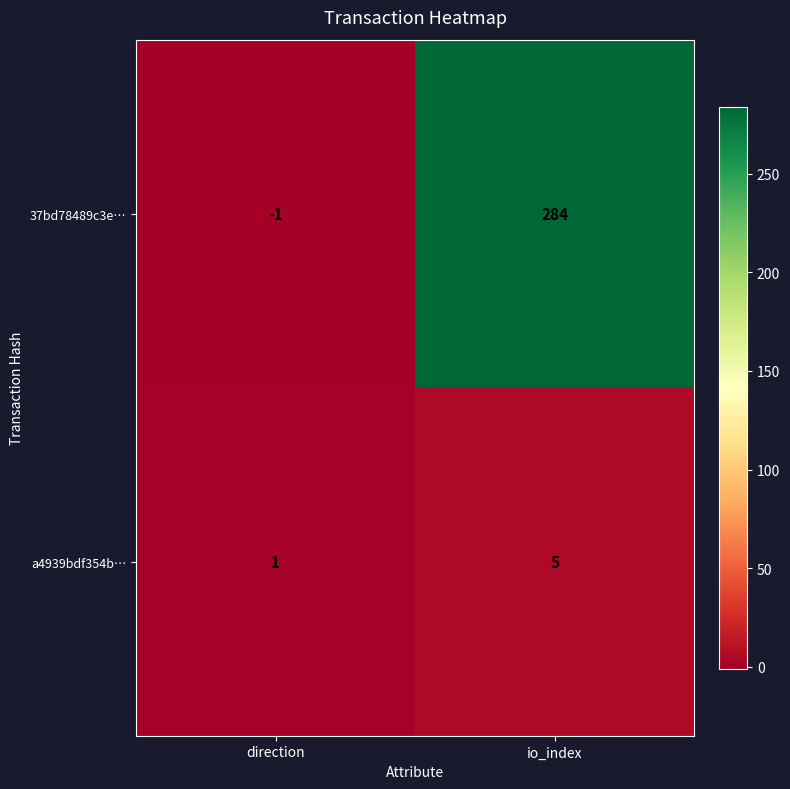

How many negative values does the 37bd78489c3e… series have?

1